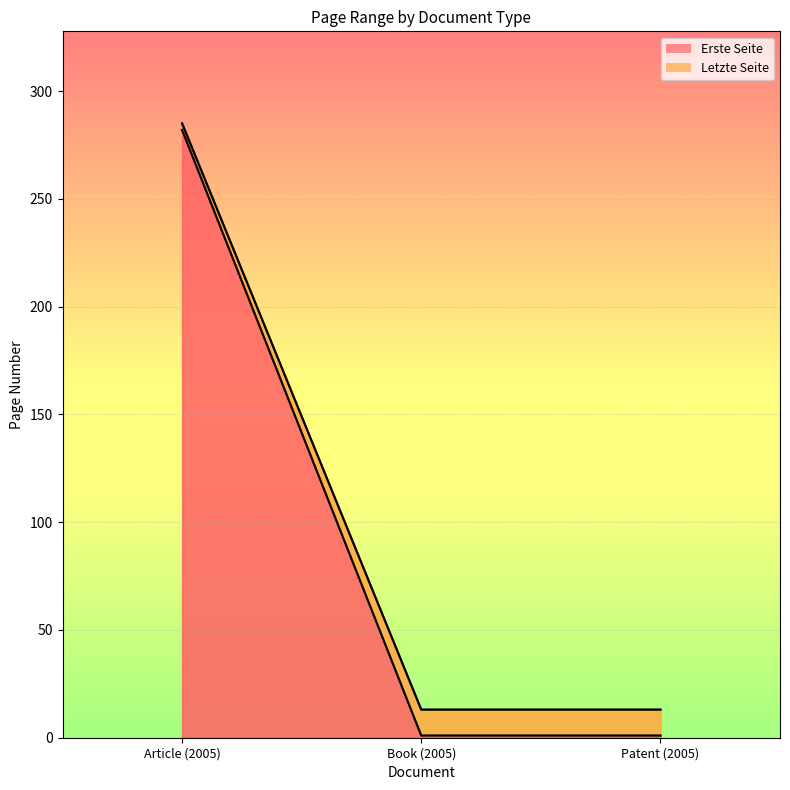

Is the value of Letzte Seite at Article (2005) greater than the value of Erste Seite at Article (2005)?

Yes